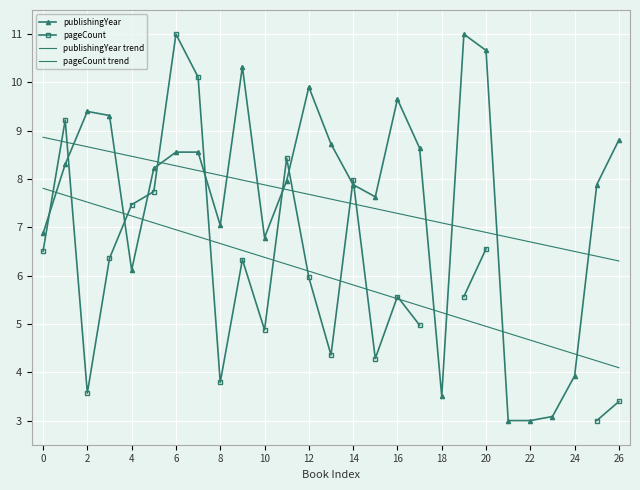

True or false: publishingYear trend has a value of 7.0 at 19.

True